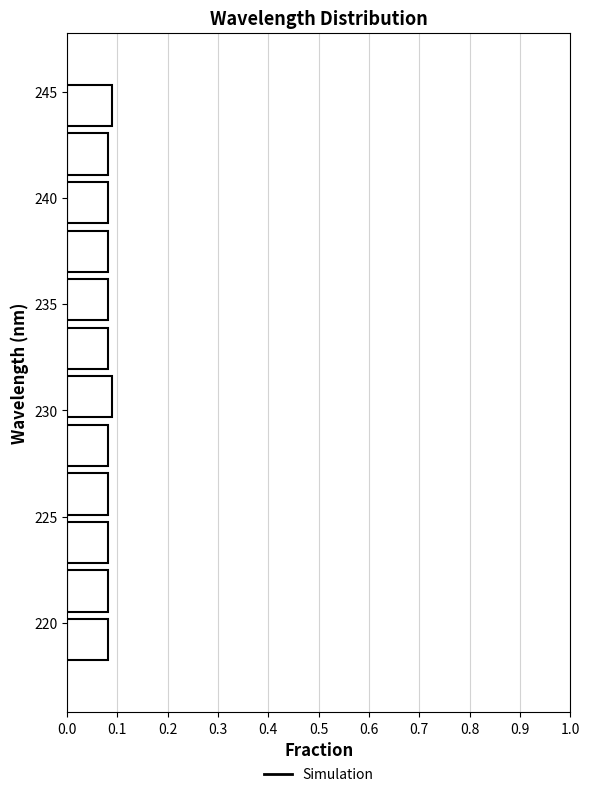

Reading bottom to top, list every bar in this chart as the range it spans on the y-axis followed by its length. Neither the bar edges nor the lengths are printed on the chart, so give them approximately, as read against the axes.

218.0 to 220.5: 0.08
220.5 to 222.5: 0.08
222.5 to 225.0: 0.08
225.0 to 227.0: 0.08
227.0 to 229.5: 0.08
229.5 to 232.0: 0.09
232.0 to 234.0: 0.08
234.0 to 236.5: 0.08
236.5 to 238.5: 0.08
238.5 to 241.0: 0.08
241.0 to 243.0: 0.08
243.0 to 245.5: 0.09